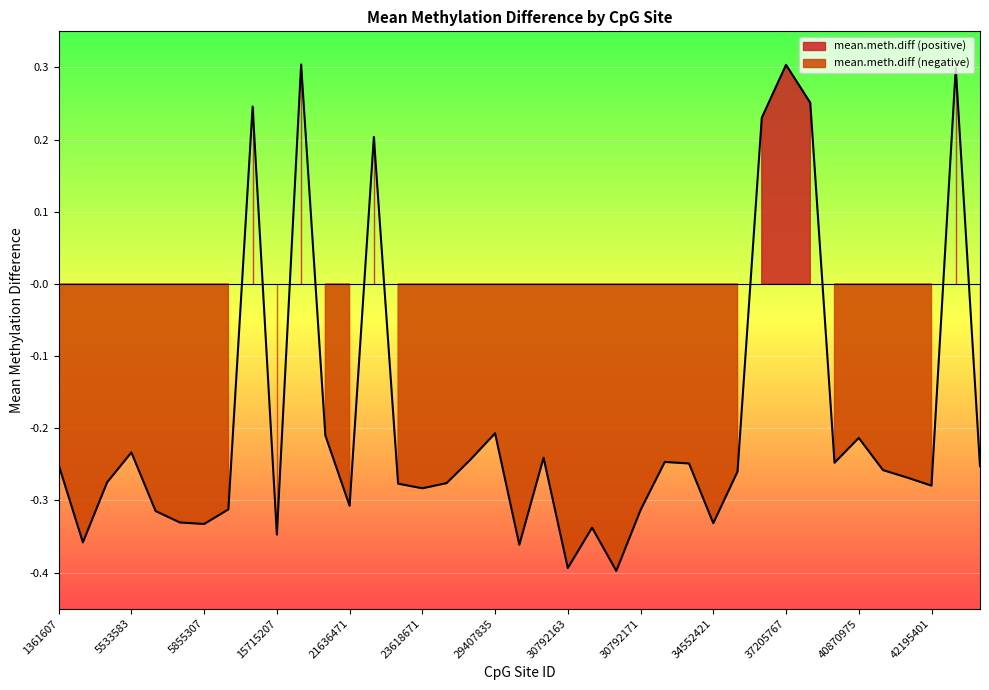

Rank the categories by value from lowest to highest.

30792167, 30792163, 30792151, 2785837, 15715207, 30792165, 5855307, 34552421, 5855305, 5855301, 30792171, 14429249, 21636471, 23618671, 42195401, 23618669, 25891479, 4525141, 41877507, 35981297, 41813223, 45677571, 1361607, 32855897, 40643777, 32304879, 27363325, 30792161, 5533583, 40870975, 20794403, 29407835, 21759459, 36061829, 15257297, 37370685, 43185825, 37205767, 17991423